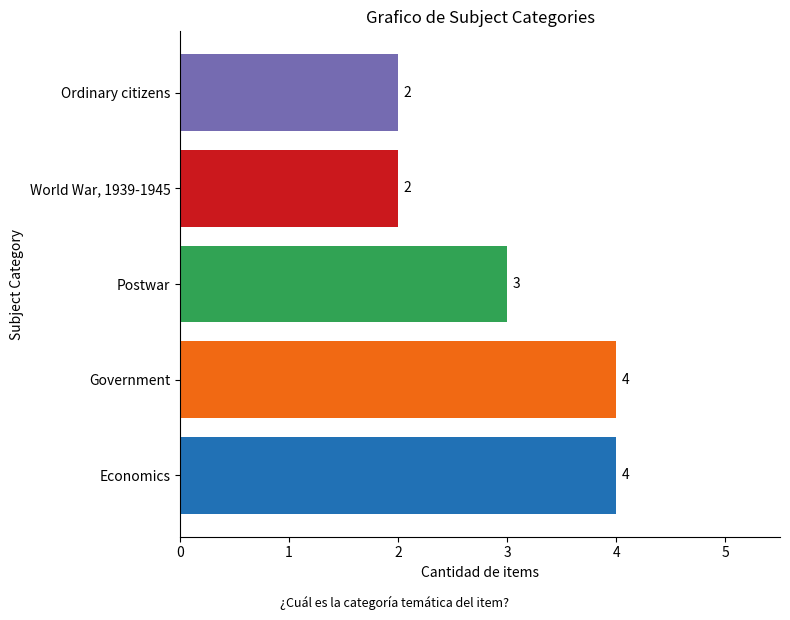

Does the chart contain any negative values?

No